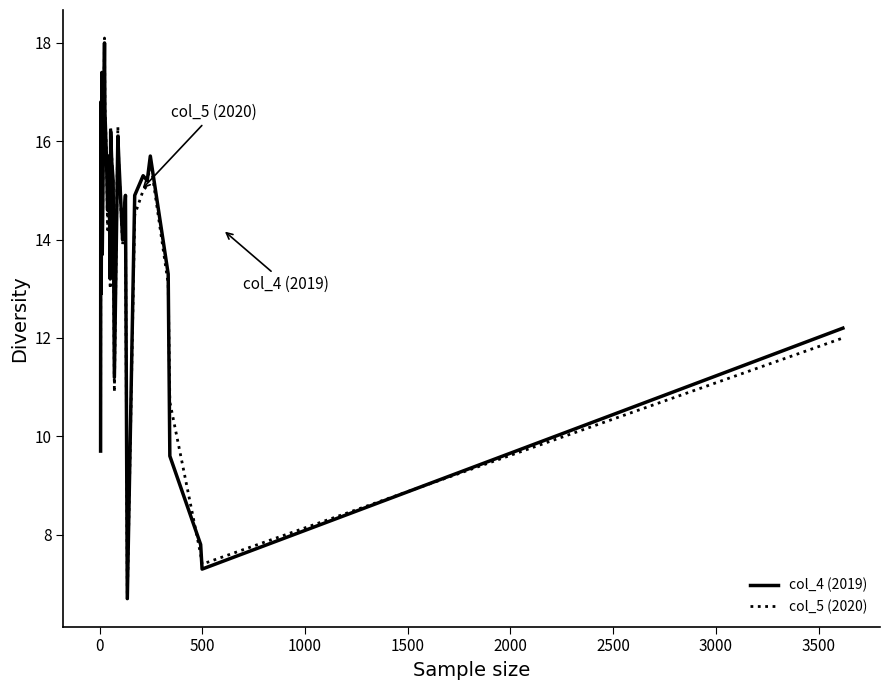

Which series has the largest range (max minus min)?

col_5 (2020)